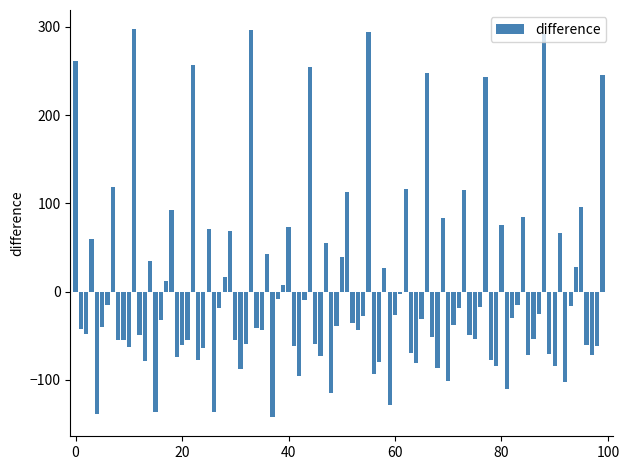

What is the value of the 11th bar from the left?

-62.4